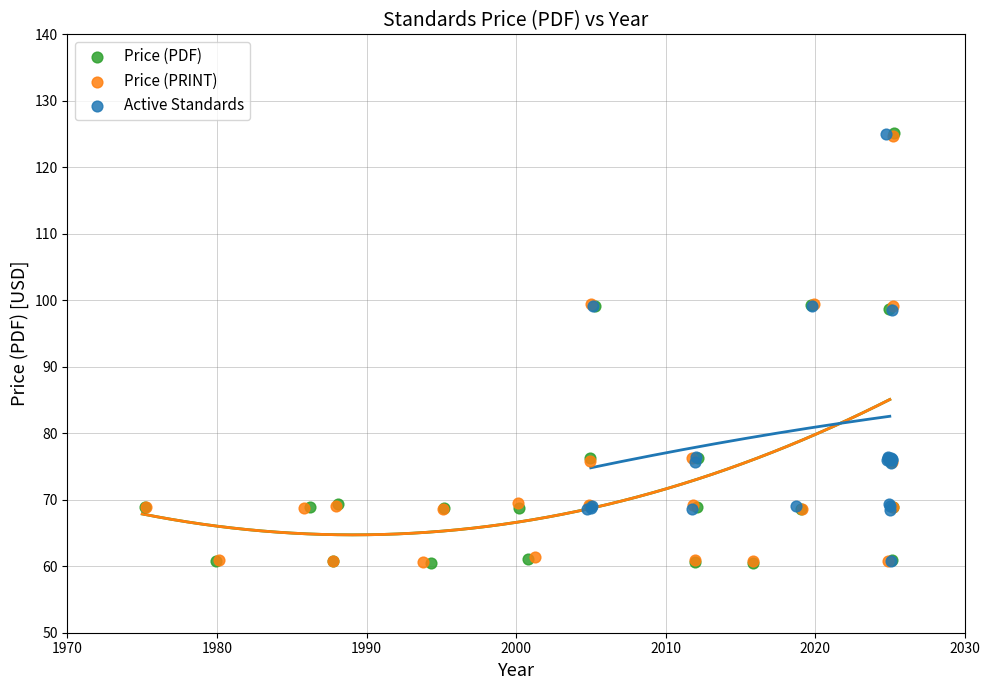

Which series has the widest spread of Y values?

Price (PDF)